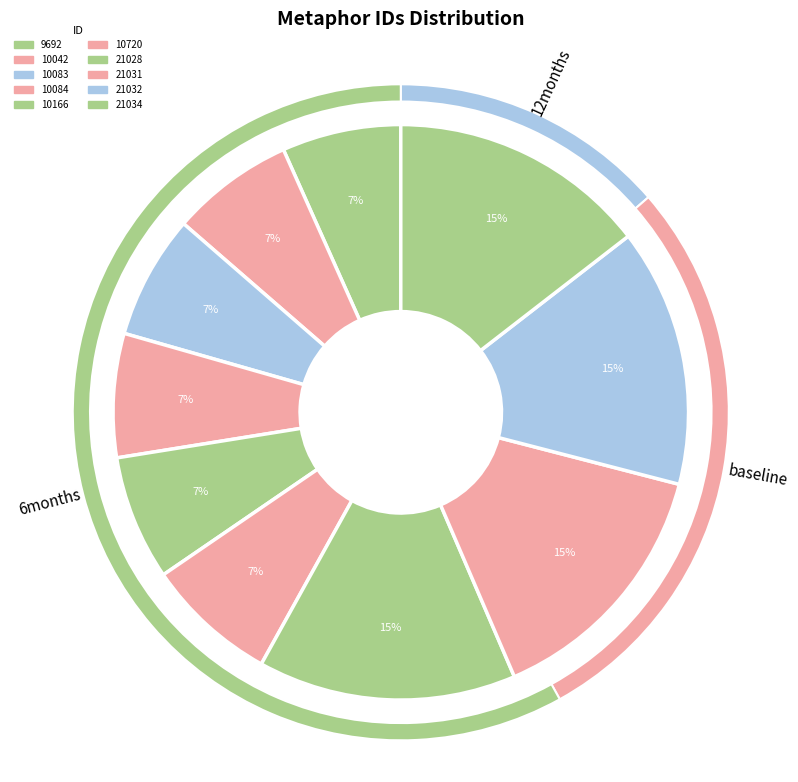

How many slices are in this pie chart?

10